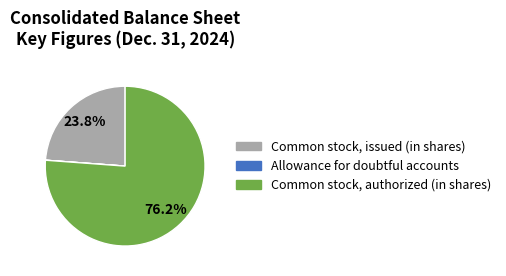

Approximately how many times larger is the value at Common stock, issued (in shares) compared to Common stock, authorized (in shares)?

0.3